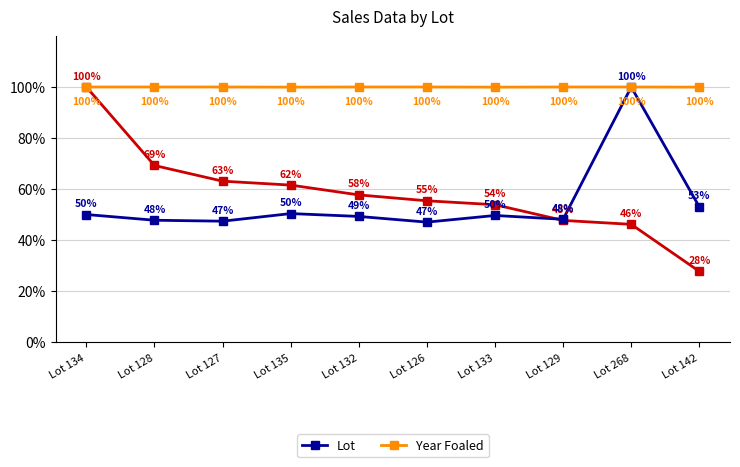

What is the spread (max minus min) of values at Lot 134?

50.0